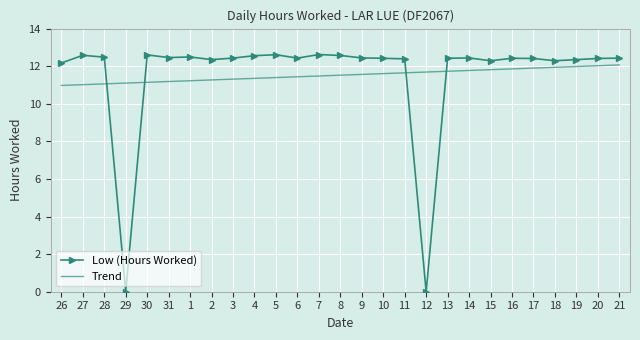

How many values in the Low (Hours Worked) series are below 12?

2